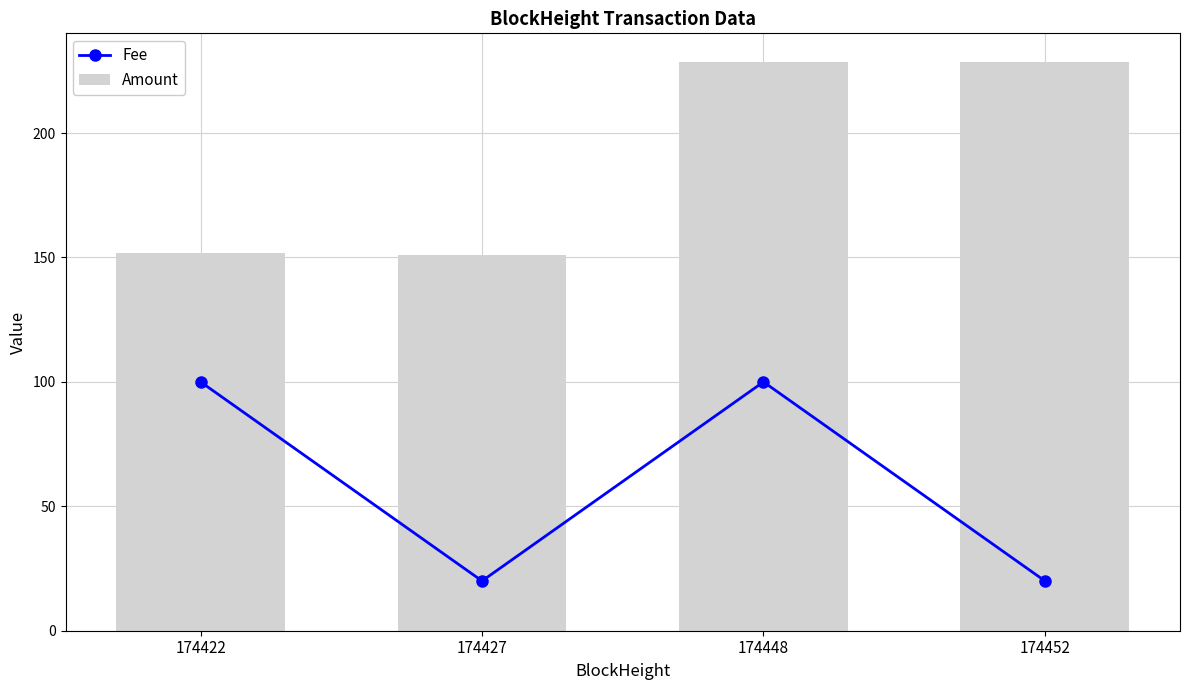

What are all the series names shown in the legend?

Fee, Amount